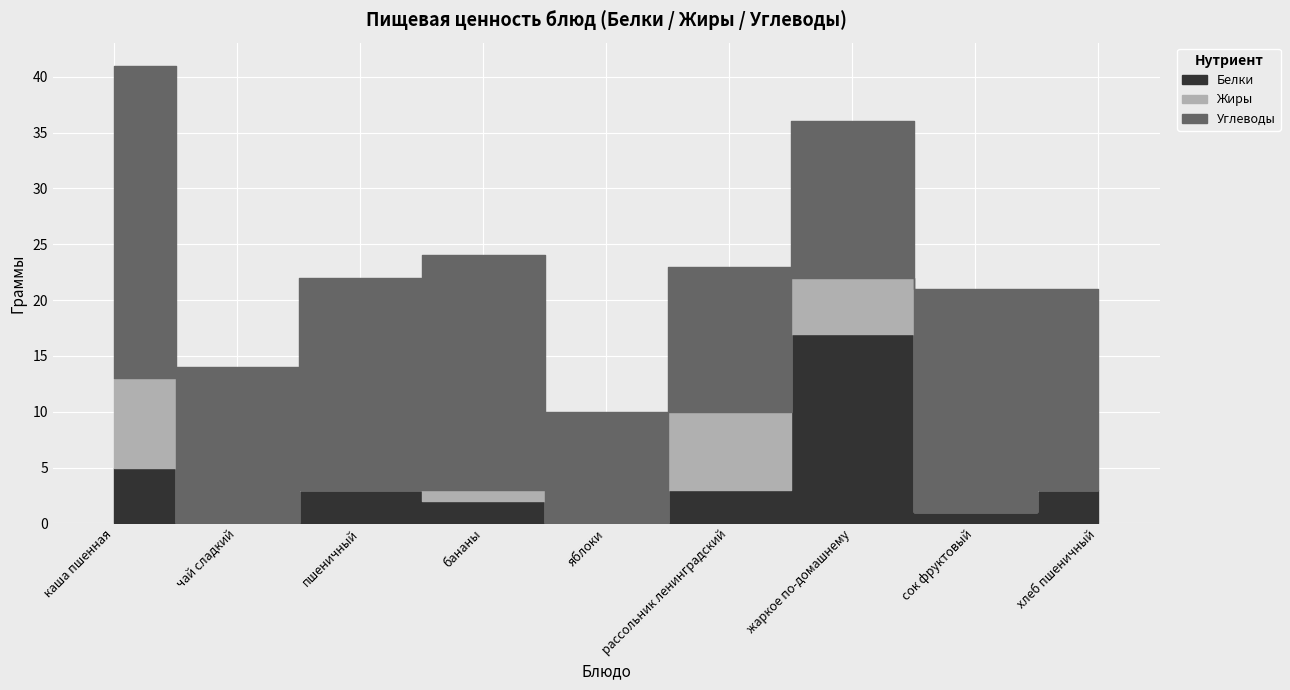

At which label does Жиры reach its minimum?

чай сладкий